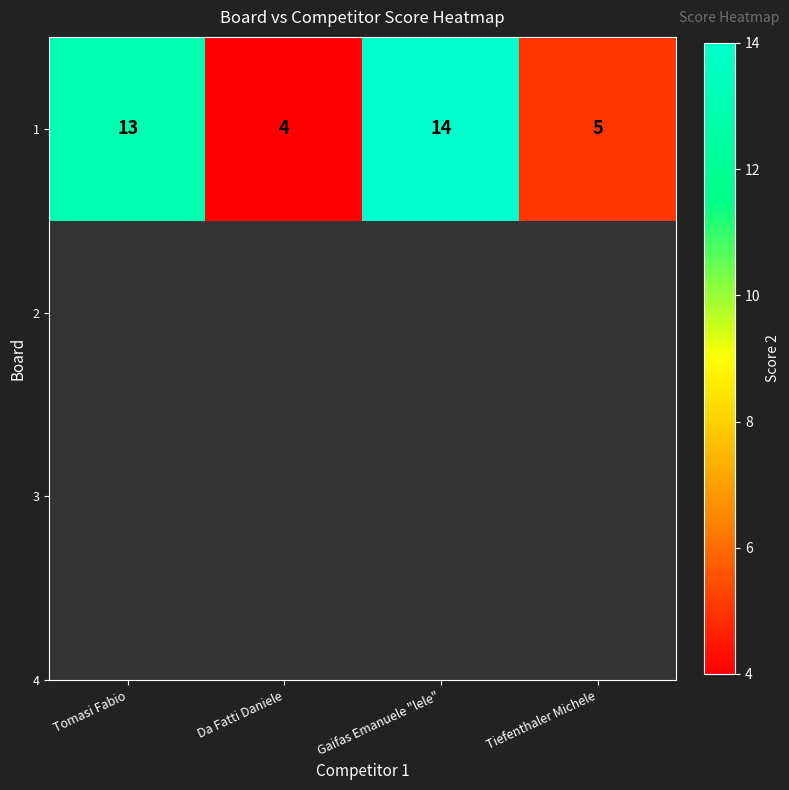

List the labels in order of value, smallest first.

Da Fatti Daniele, Tiefenthaler Michele, Tomasi Fabio, Gaifas Emanuele "lele"